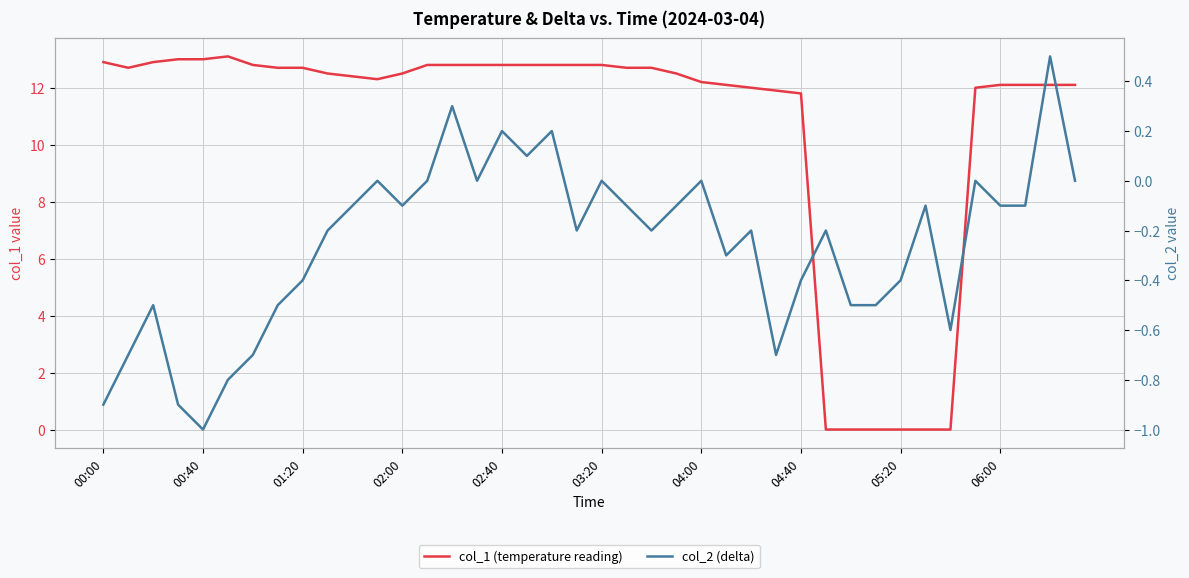

What is the difference between the maximum and minimum values in the col_1 (temperature reading) series?

13.1